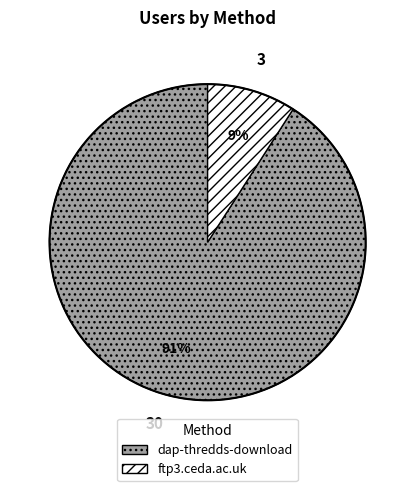

How many slices are in this pie chart?

2